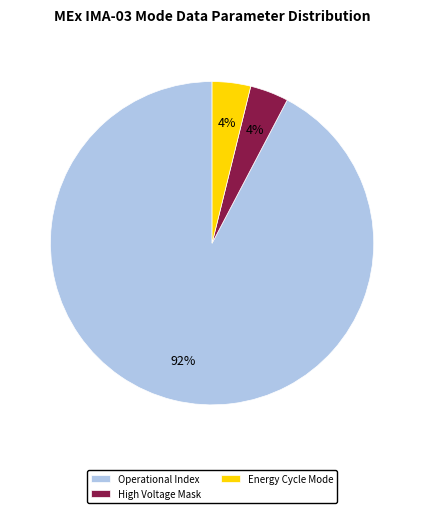

To the nearest percent, what percentage of the pie is Energy Cycle Mode?

4%